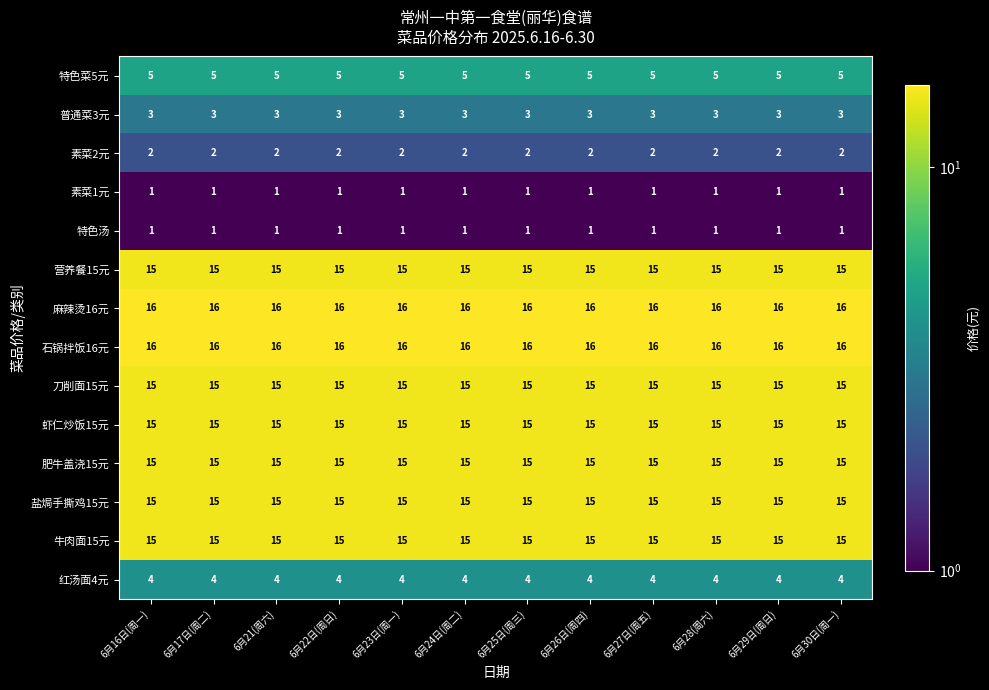

What is the total value across all series at 6月24日(周二)?

138